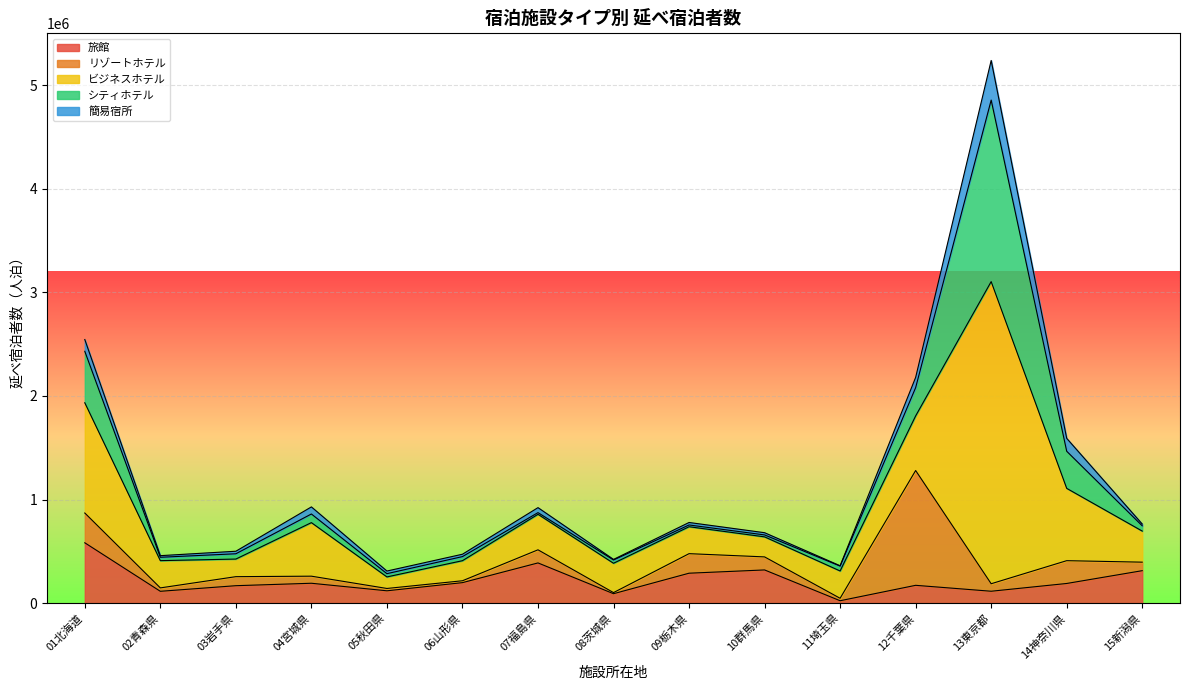

Reading left to right, transcribe all the data shown in this chart.

旅館: 582260	113910	168060	191620	118810	197550	387910	90720	288650	320150	22880	171680	114540	189500	313050
リゾートホテル: 287540	32870	87210	68330	22490	18200	126550	10650	188700	125950	23640	1108440	72380	220150	82200
ビジネスホテル: 1064490	263130	169970	517070	111480	193700	342850	283270	260010	193430	263640	527300	2917120	698200	300060
シティホテル: 496790	32580	51090	83360	31370	39610	16210	31540	17020	18800	47190	272830	1752720	358290	50830
簡易宿所: 113700	15550	24430	68390	25430	22860	48270	5700	24020	21360	3250	99040	382340	124510	17280